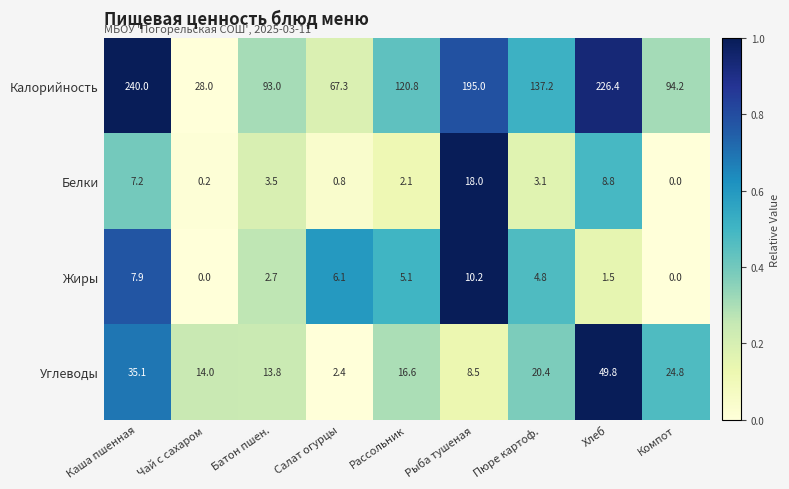

What is the average value of the Белки series?

4.9